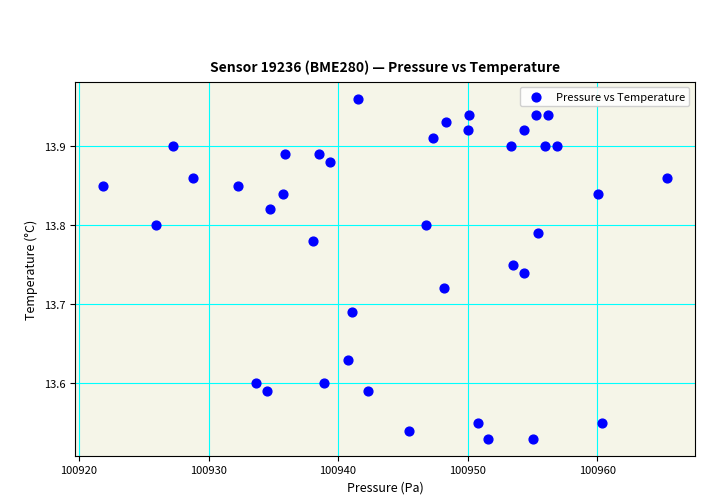

What is the range of Y values (max minus min)?

0.4